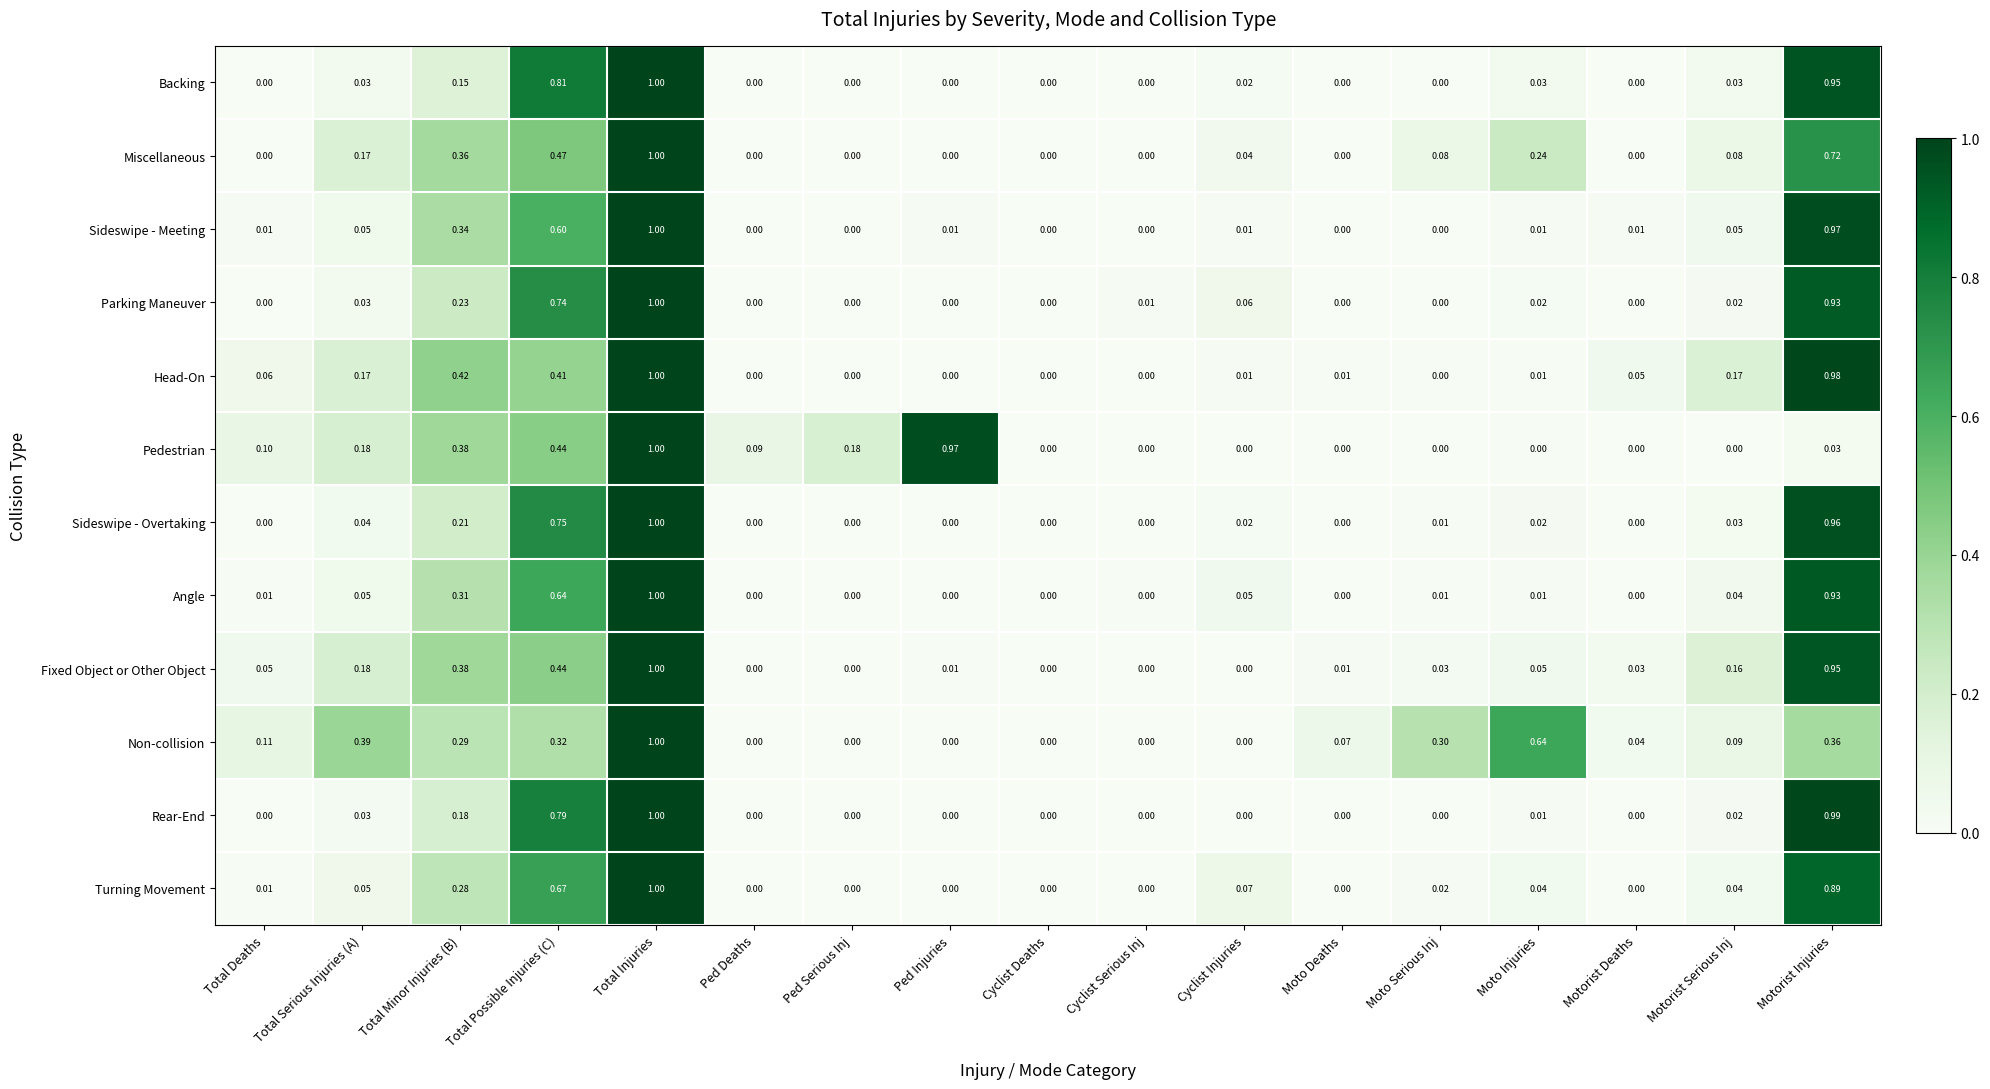

Between Total Minor Injuries (B) and Ped Serious Inj, which series saw the biggest shift?

Head-On